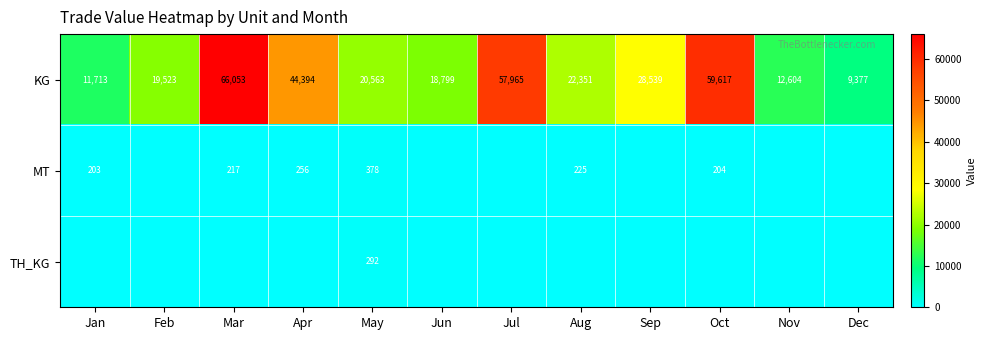

What value does the KG series have at Nov?

12604